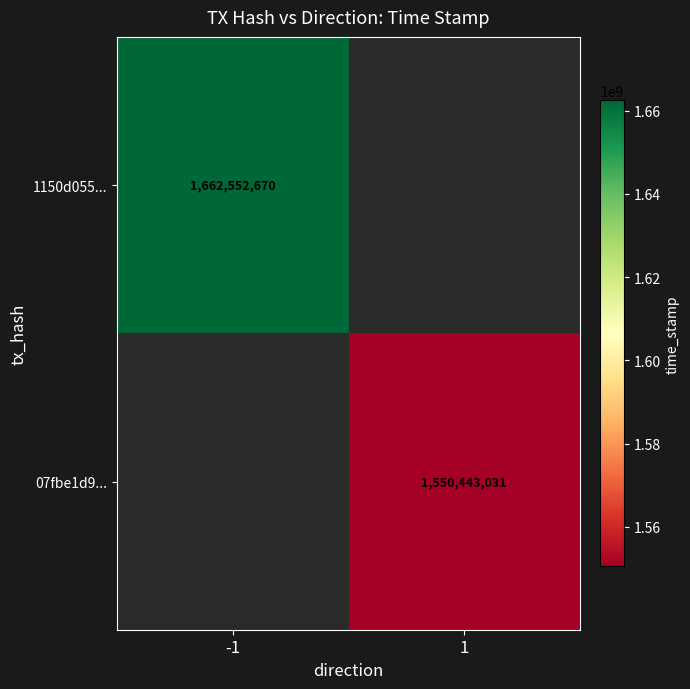

Is the value of 07fbe1d9... at 1 greater than the value of 1150d055... at -1?

No